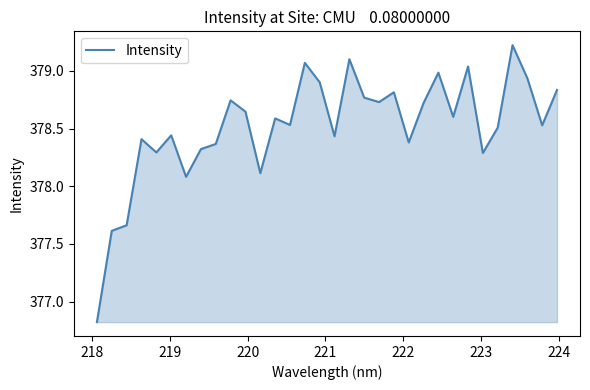

What is the difference between the maximum and minimum values?

2.4